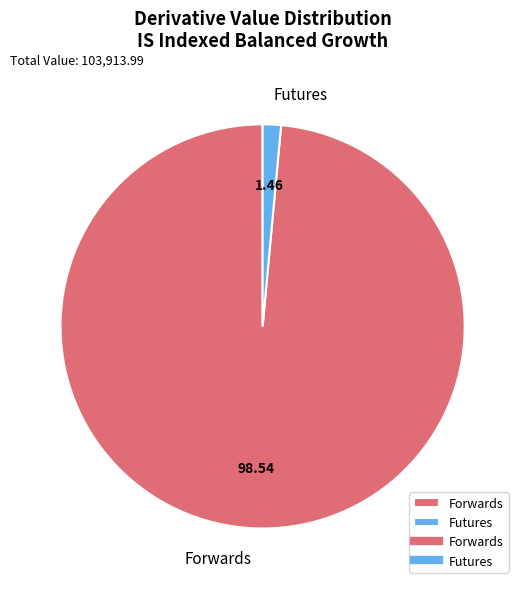

Count the number of slices in the pie.

2